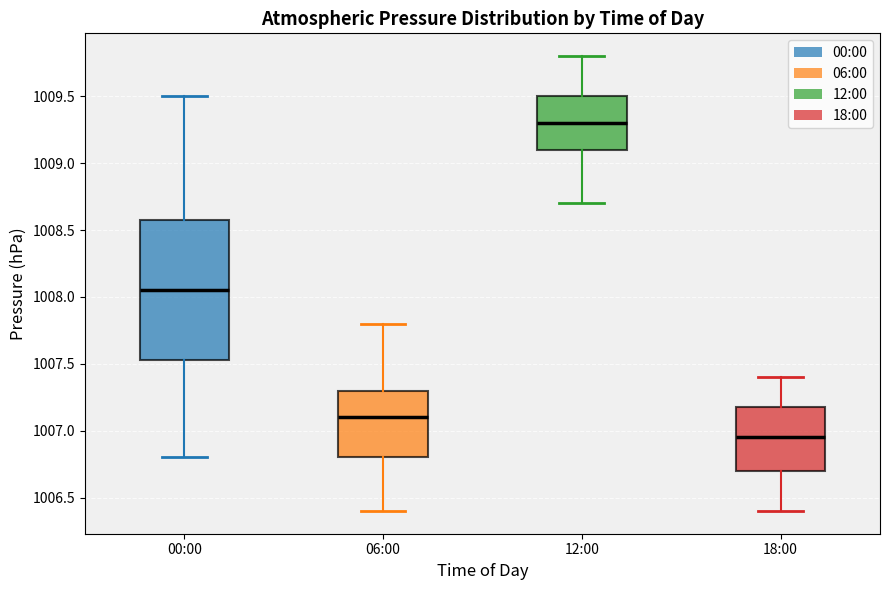

Where does the median line of the box for 12:00 sit on the y-axis? The values are not printed on the chart, so give them approximately, as read against the axis.

1009.30